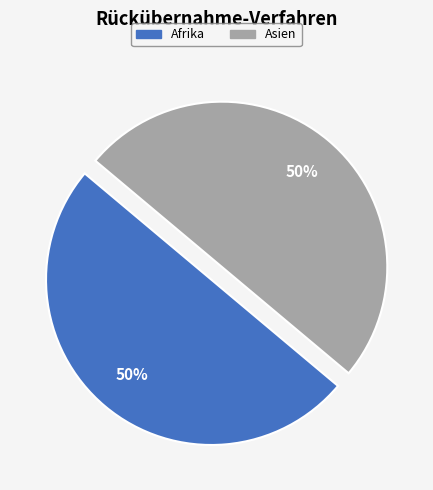

To the nearest percent, what is the average slice percentage?

50%